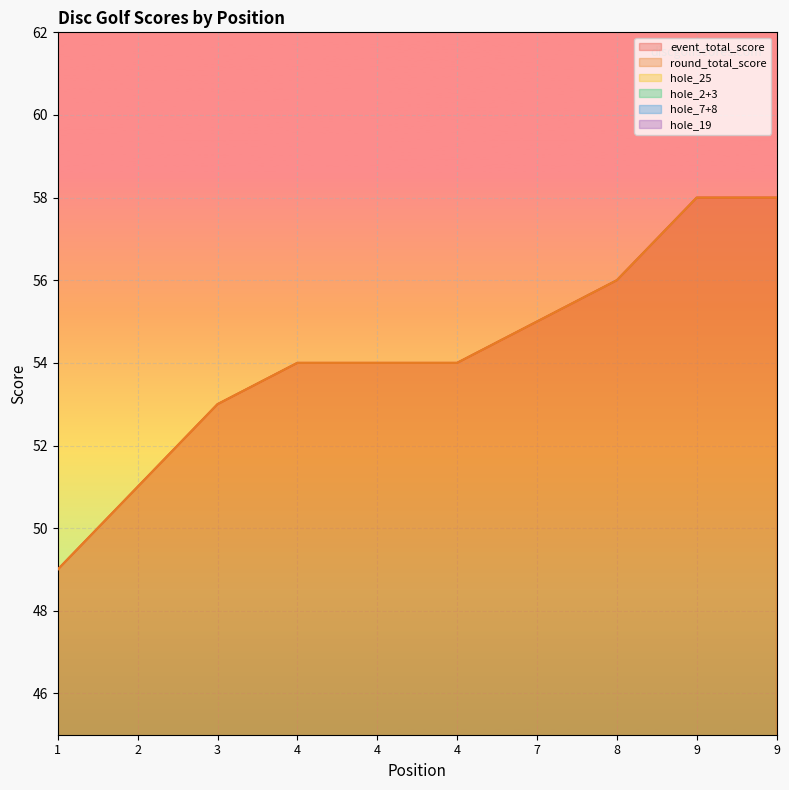

What is the sum of the hole_25 values at 9 and 4?

10